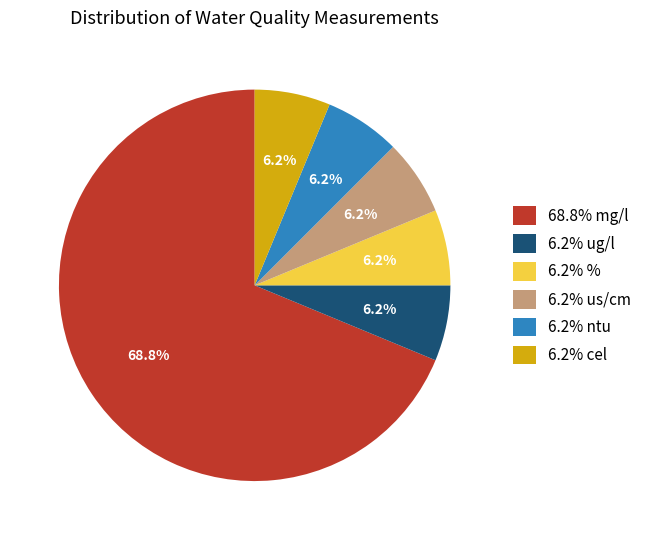

How many segments does this pie chart have?

6